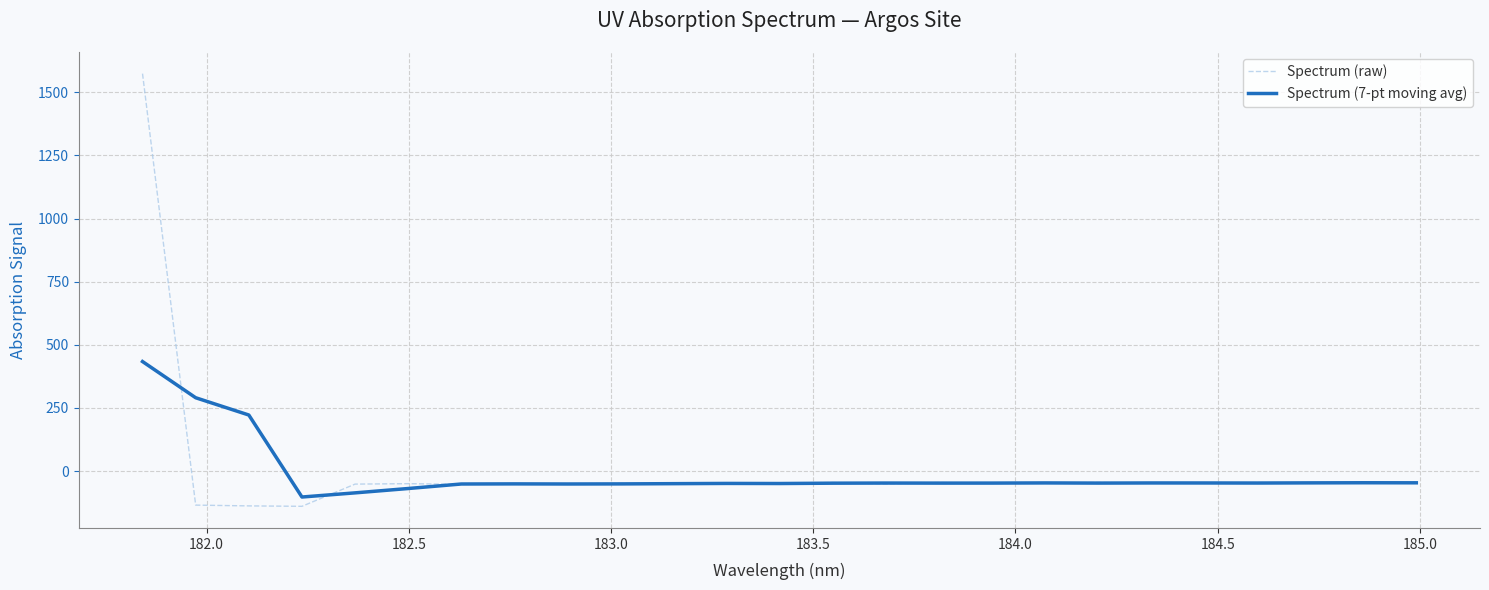

Which series has the widest spread of values?

Spectrum (raw)